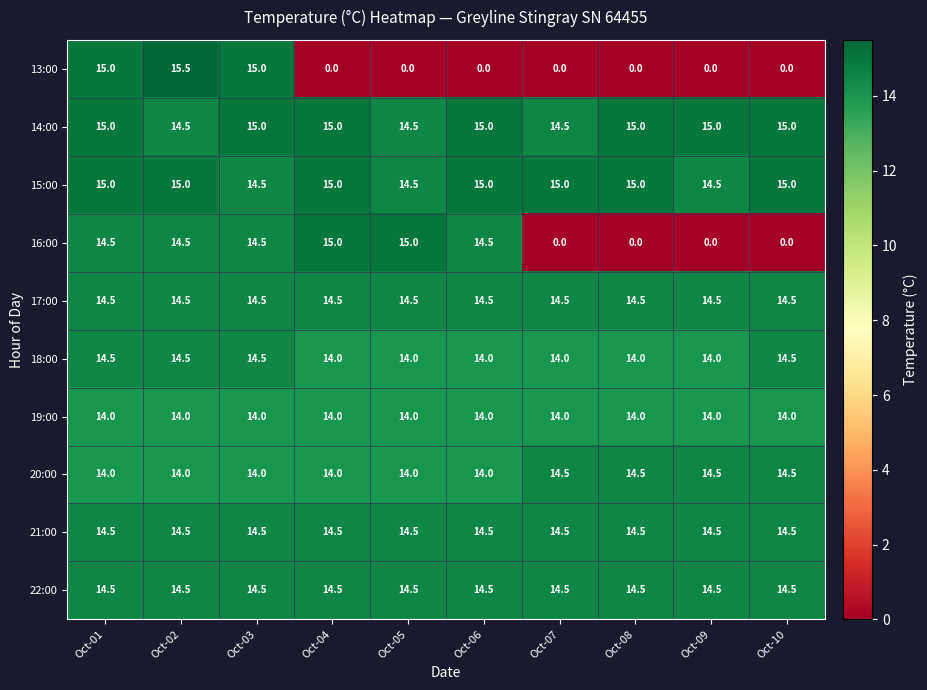

At which label does 16:00 first exceed 14?

Oct-01